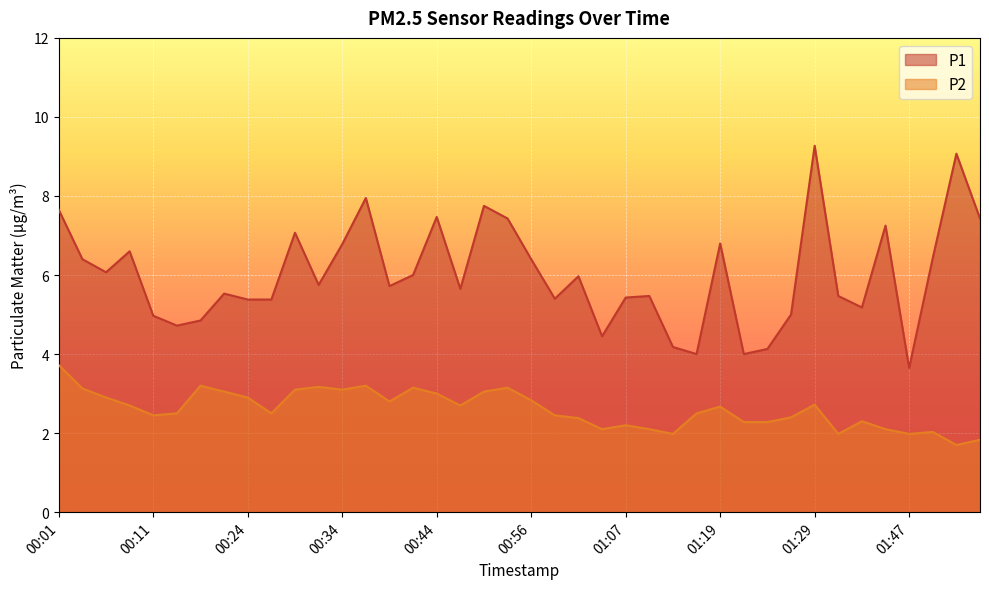

Where is the first local maximum for P1?

00:09